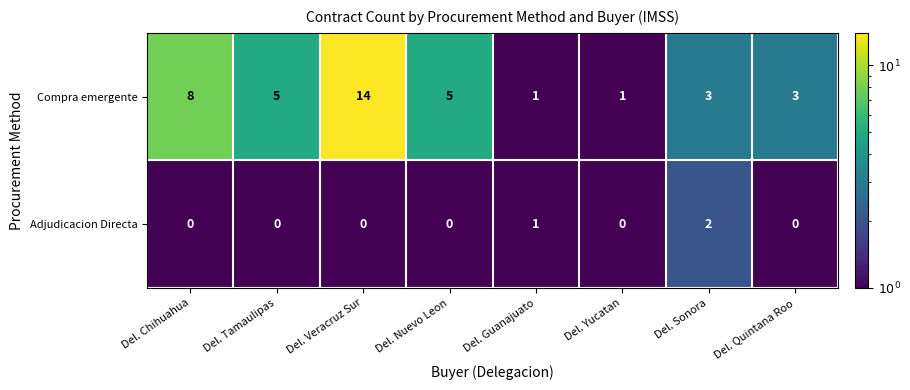

What is the maximum value shown in the chart?

14